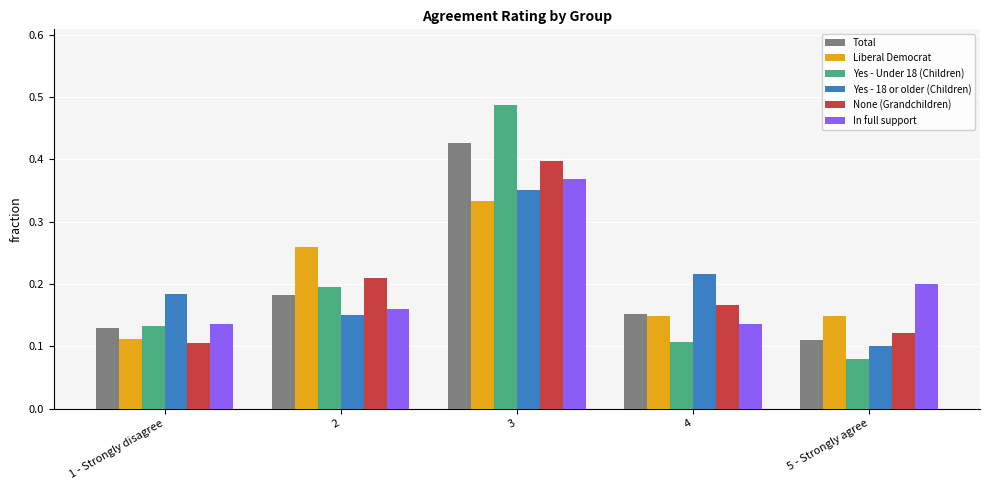

Where is None (Grandchildren) nearest to the value 0?

1 - Strongly disagree